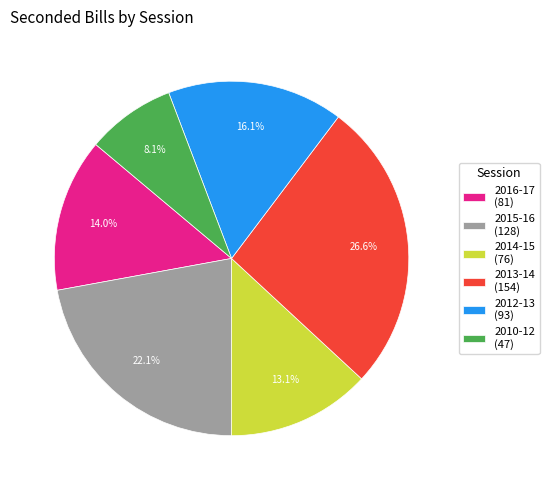

Do 2014-15 and 2013-14 together represent more than half of the pie?

No